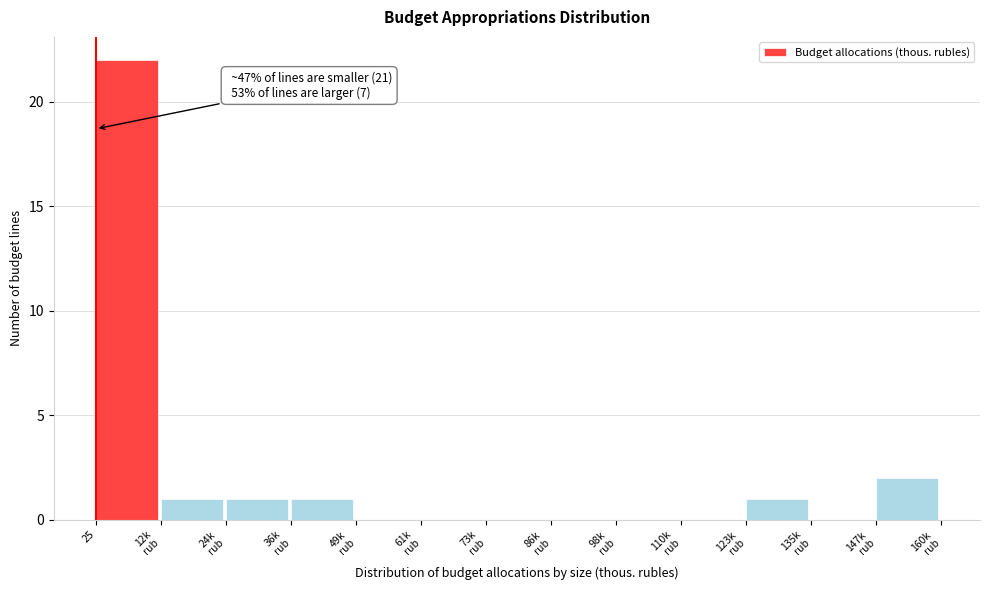

What is the greatest value displayed?

22